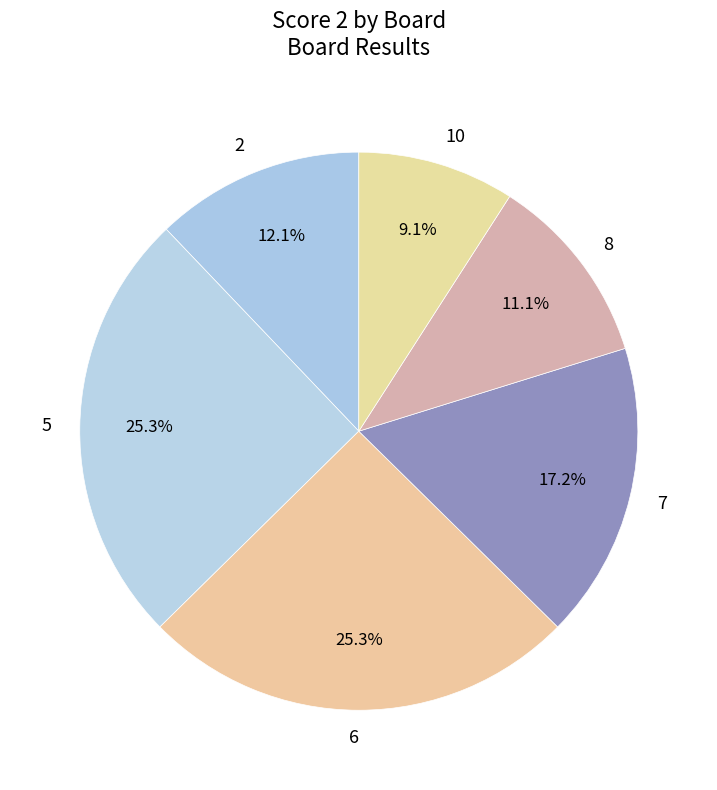

How many segments does this pie chart have?

6